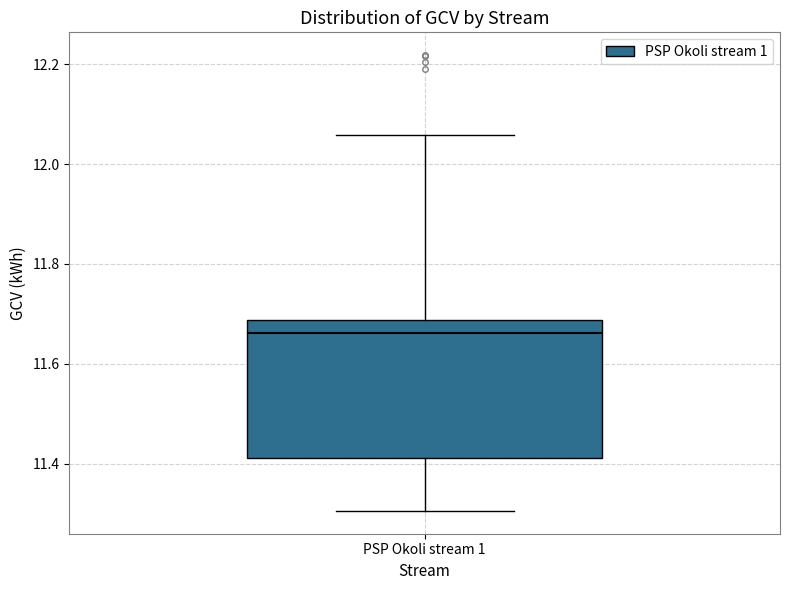

Read this box plot against the y-axis: the position of the median line, the range covered by the box, and the ends of both whiskers. The values are not printed on the chart, so give them approximately, as read against the axis.

median 11.66, box 11.42 to 11.68, whiskers 11.30 to 12.06